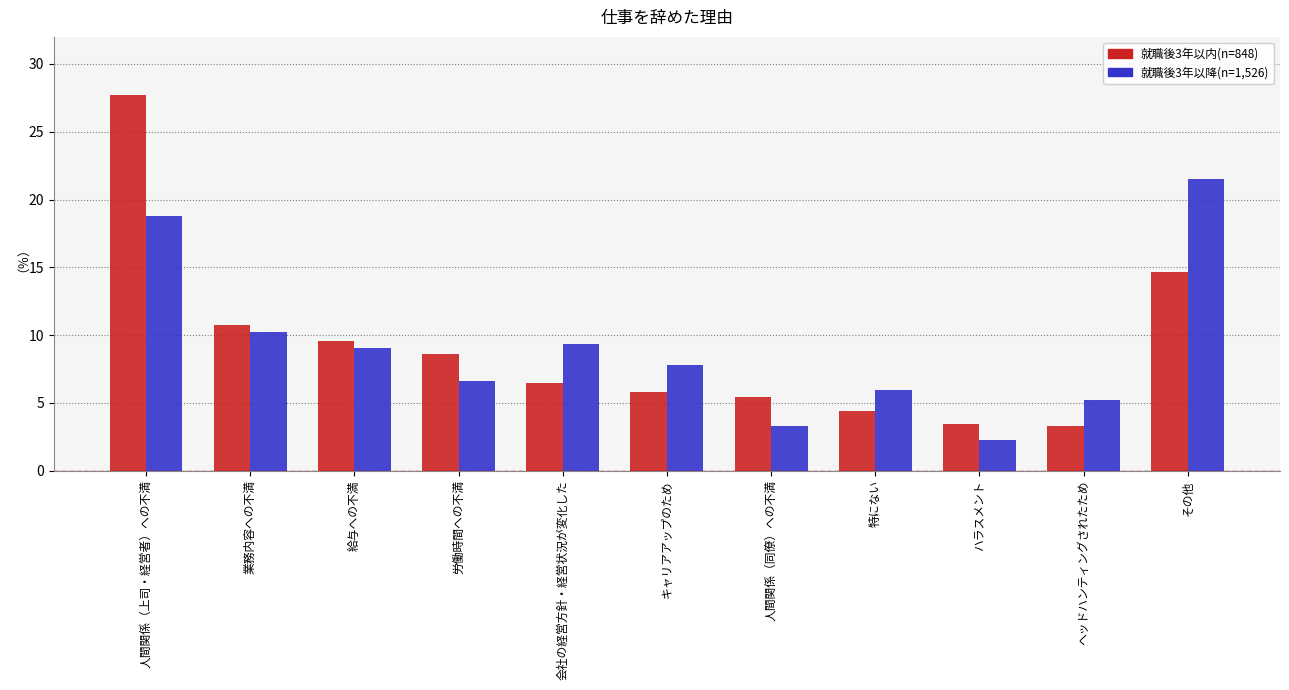

What is the difference between the maximum and minimum values in the 就職後3年以降(n=1,526) series?

19.3